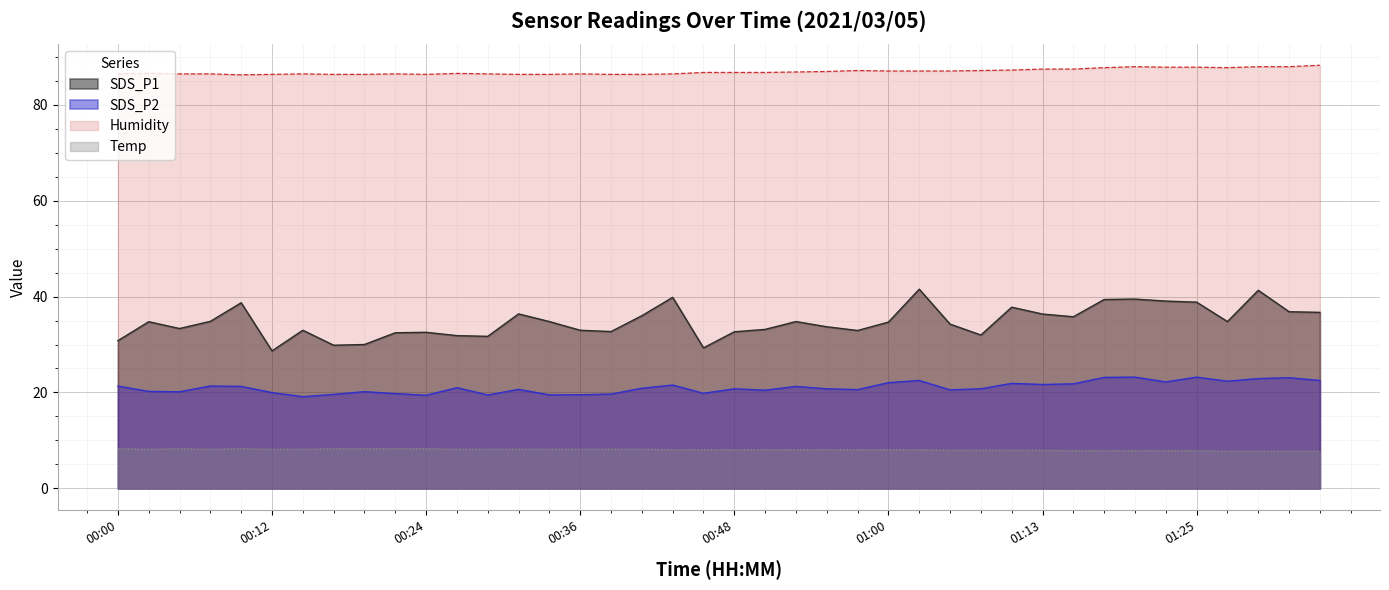

At which category does SDS_P1 reach its first local peak?

00:02